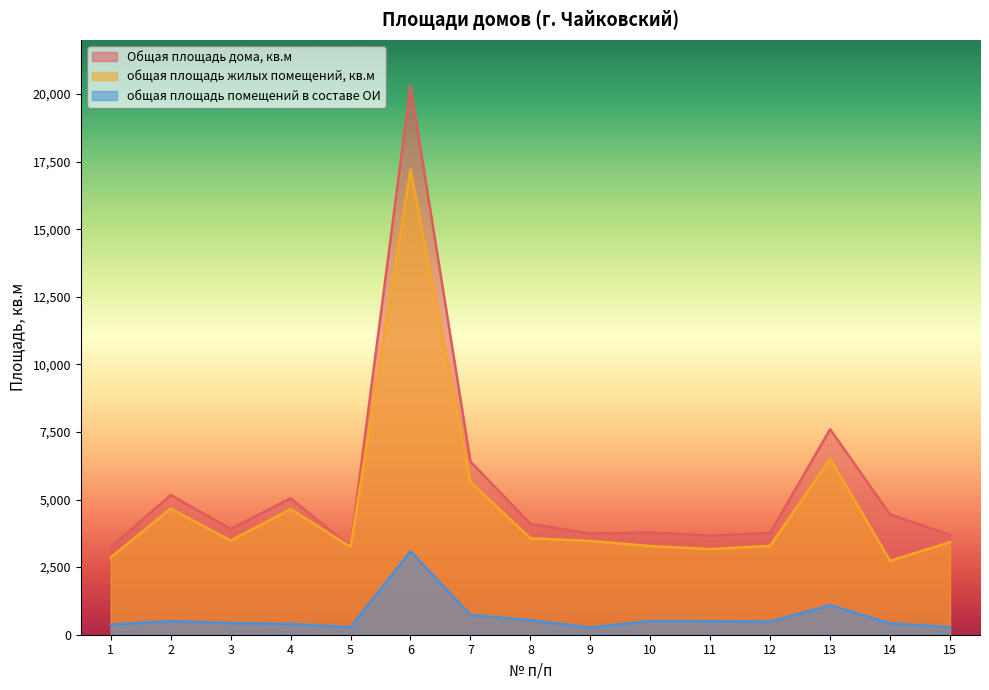

Which series has the largest total across all categories?

Общая площадь дома, кв.м